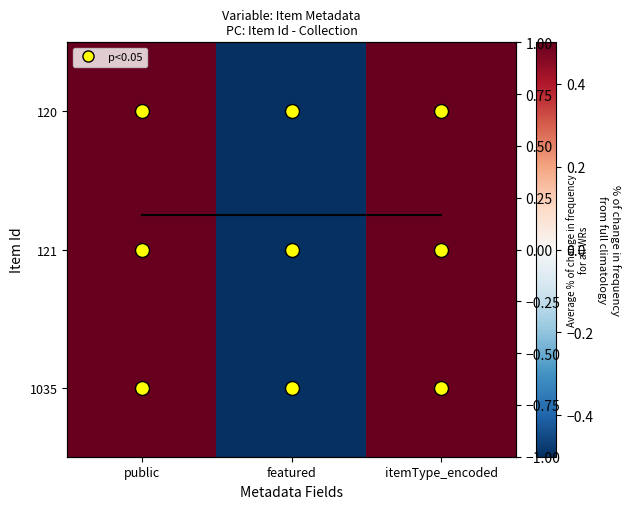

What is the spread (max minus min) of values at itemType_encoded?

0.3